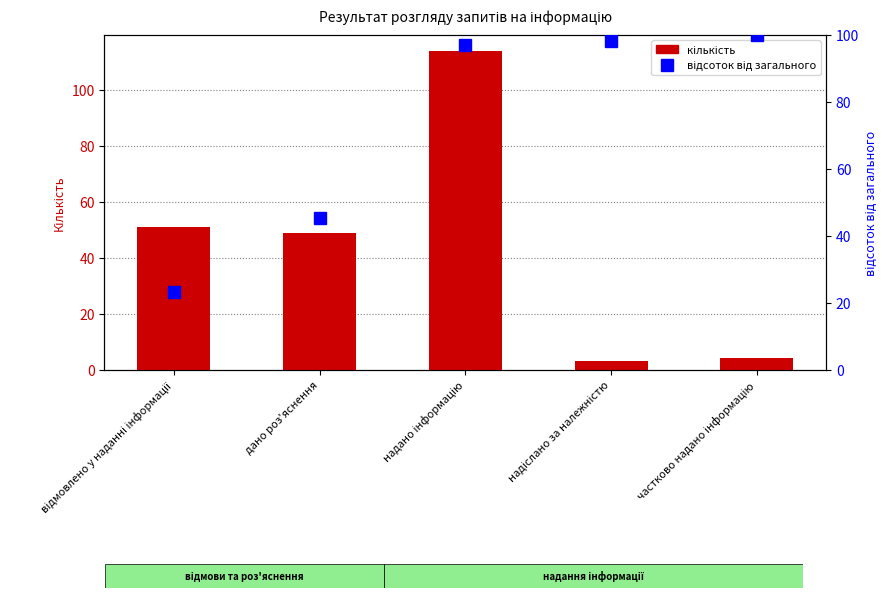

Where is Результат розгляду nearest to the value 58?

відмовлено у наданні інформації